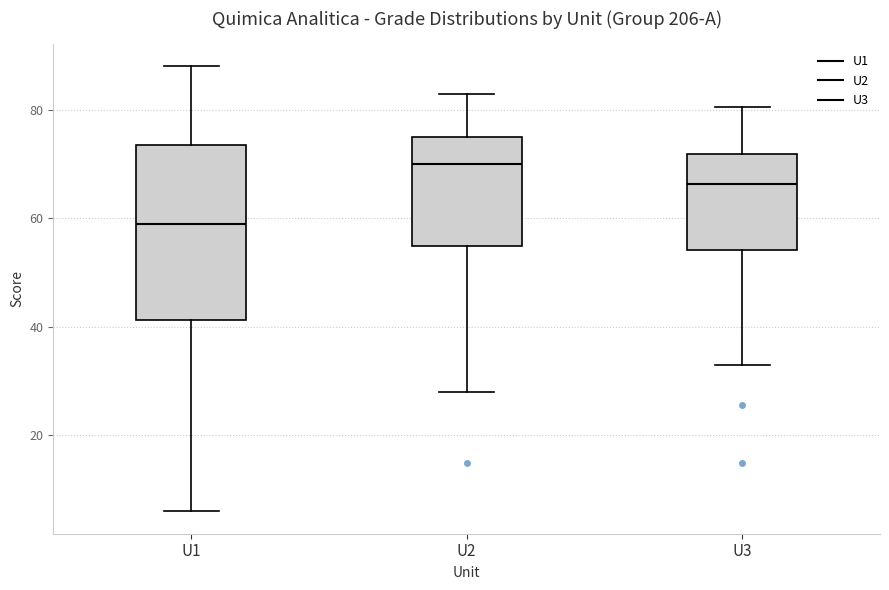

Which box has the lowest median line?

U1